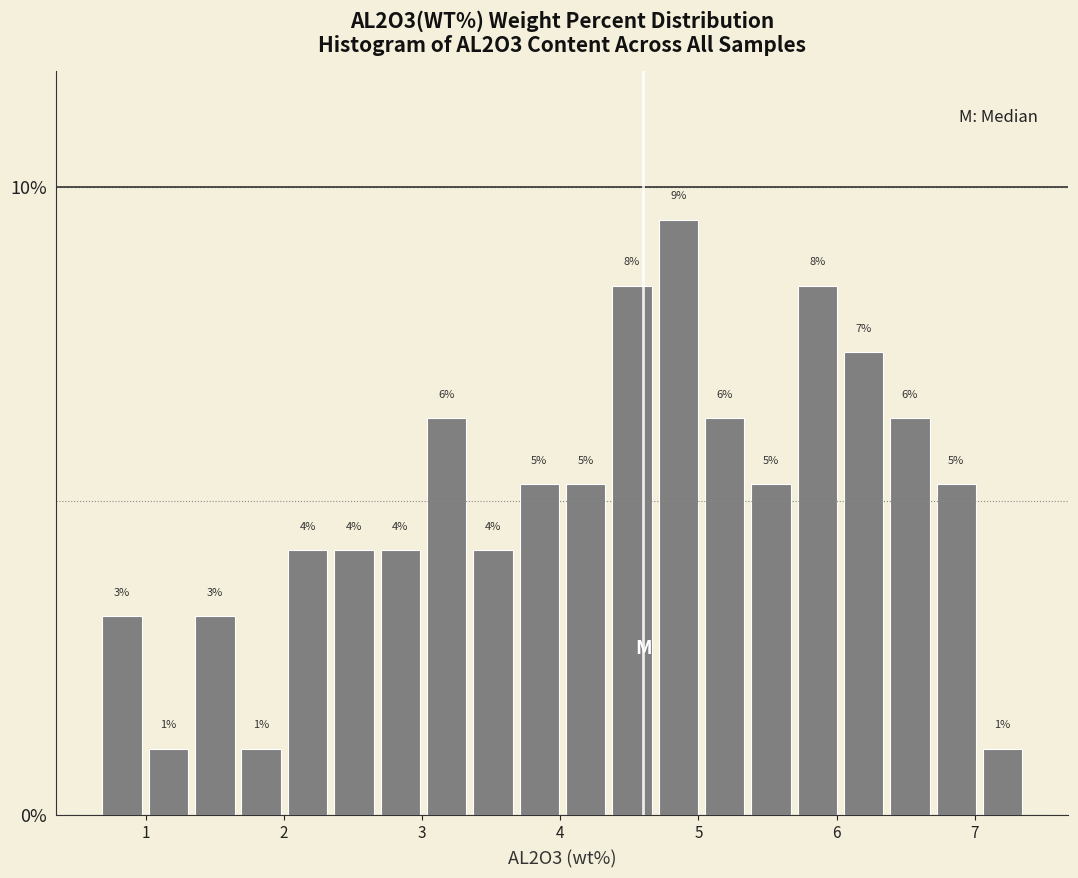

Read against the x-axis, roughly where is the centre of the tallest bar?

4.9